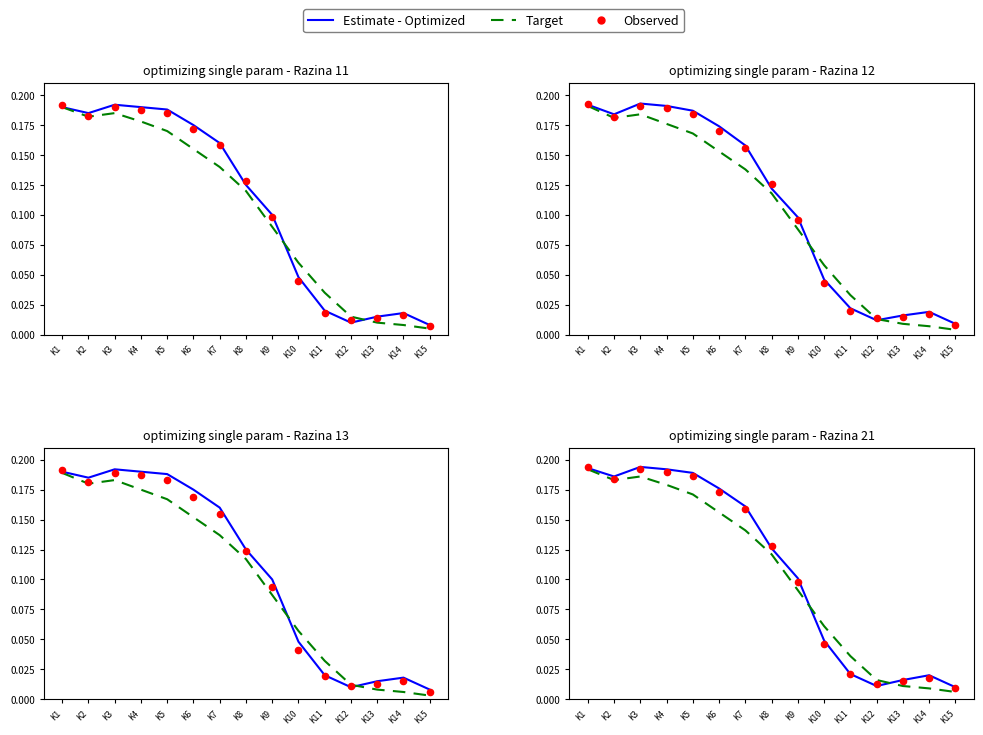

Which series has the widest spread of Y values?

Target